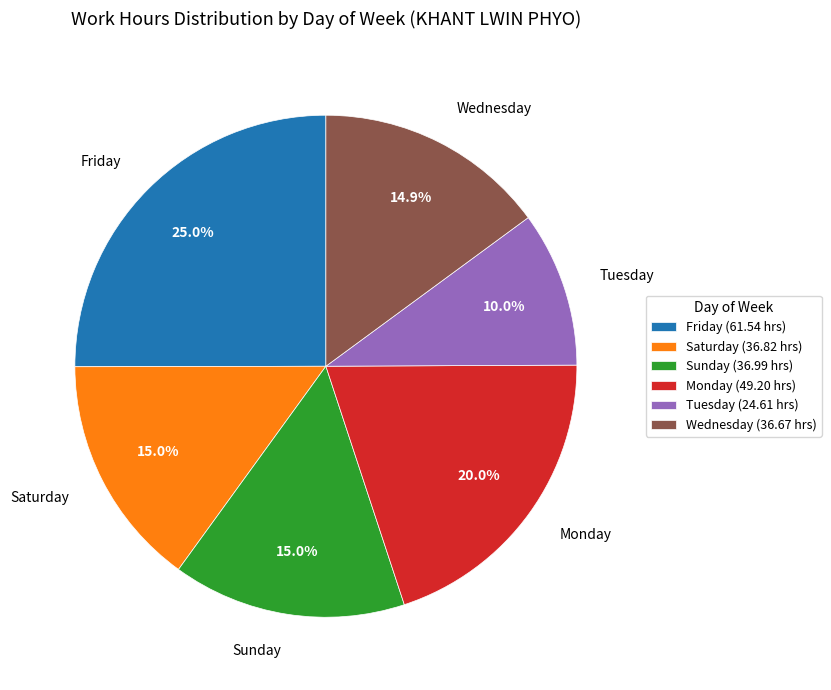

How many slices are in this pie chart?

6